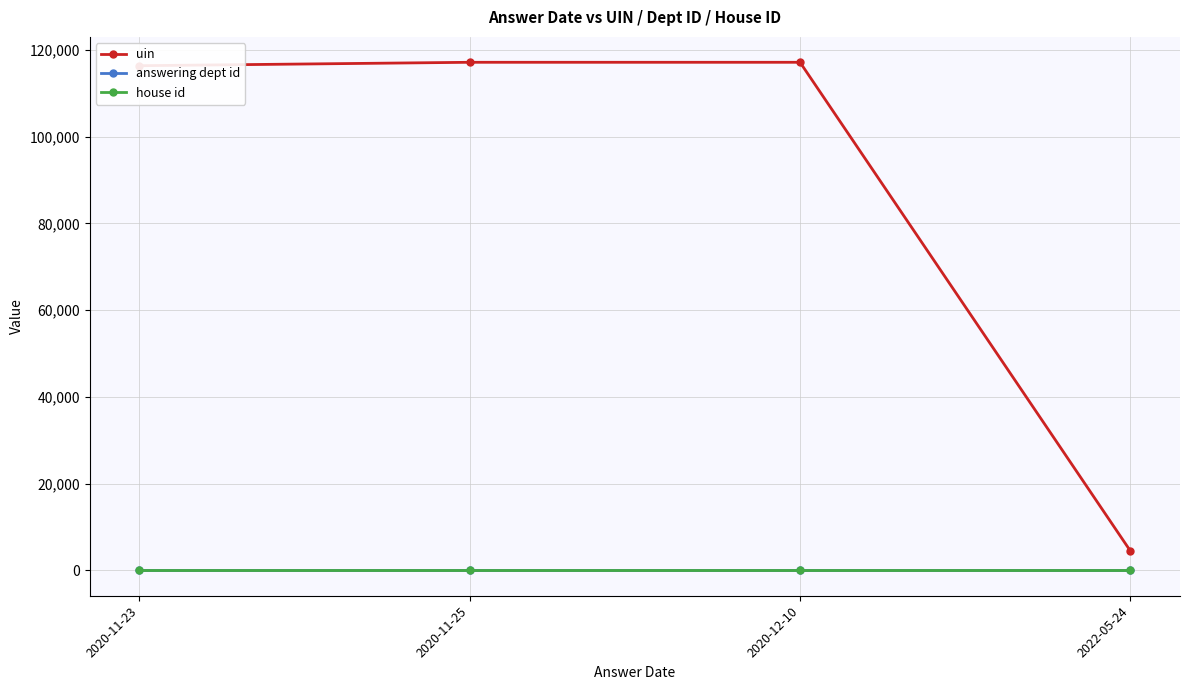

What is the highest value of the uin series?

117166